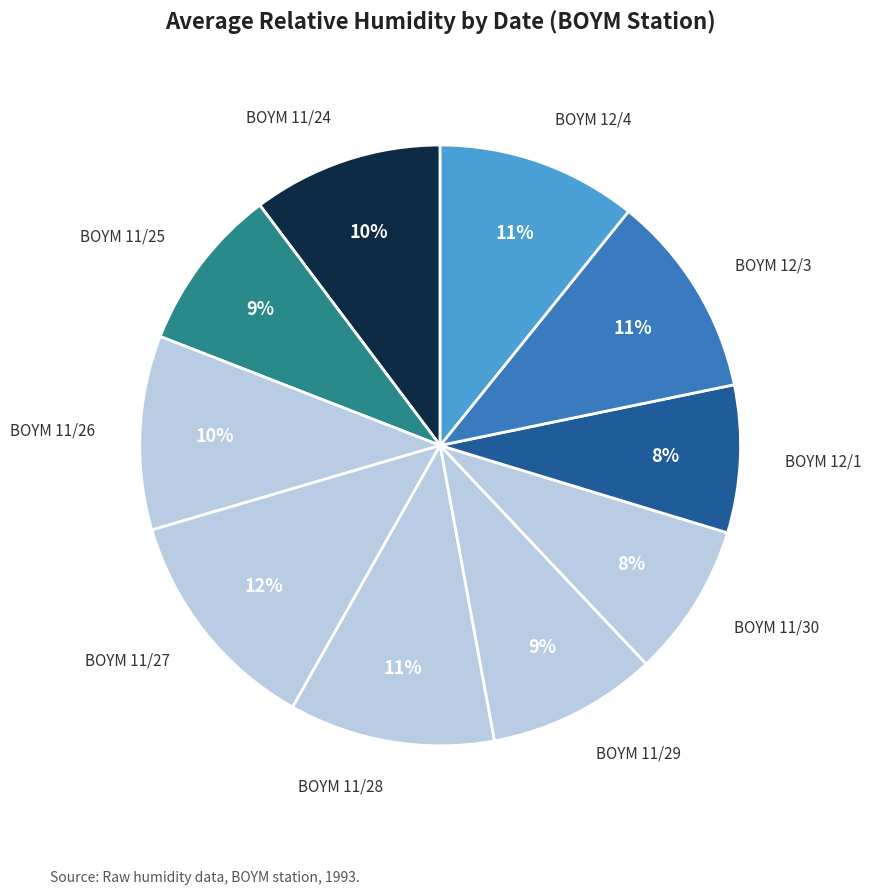

The BOYM 11/27 slice represents 12% of the pie. True or false?

True